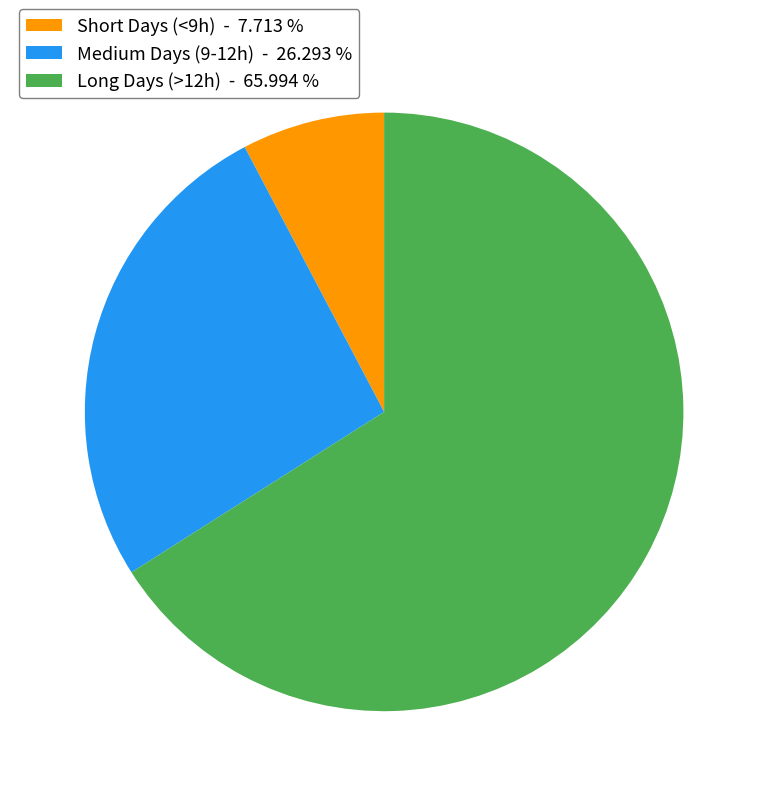

Is Long Days (>12h) - 65.994 % the majority of the pie?

Yes